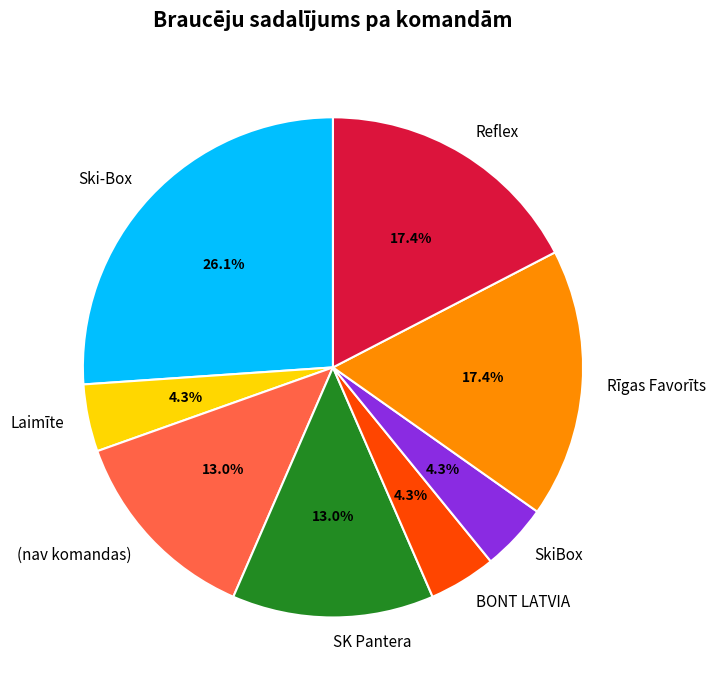

To the nearest percent, what percentage of the pie is Reflex?

17%